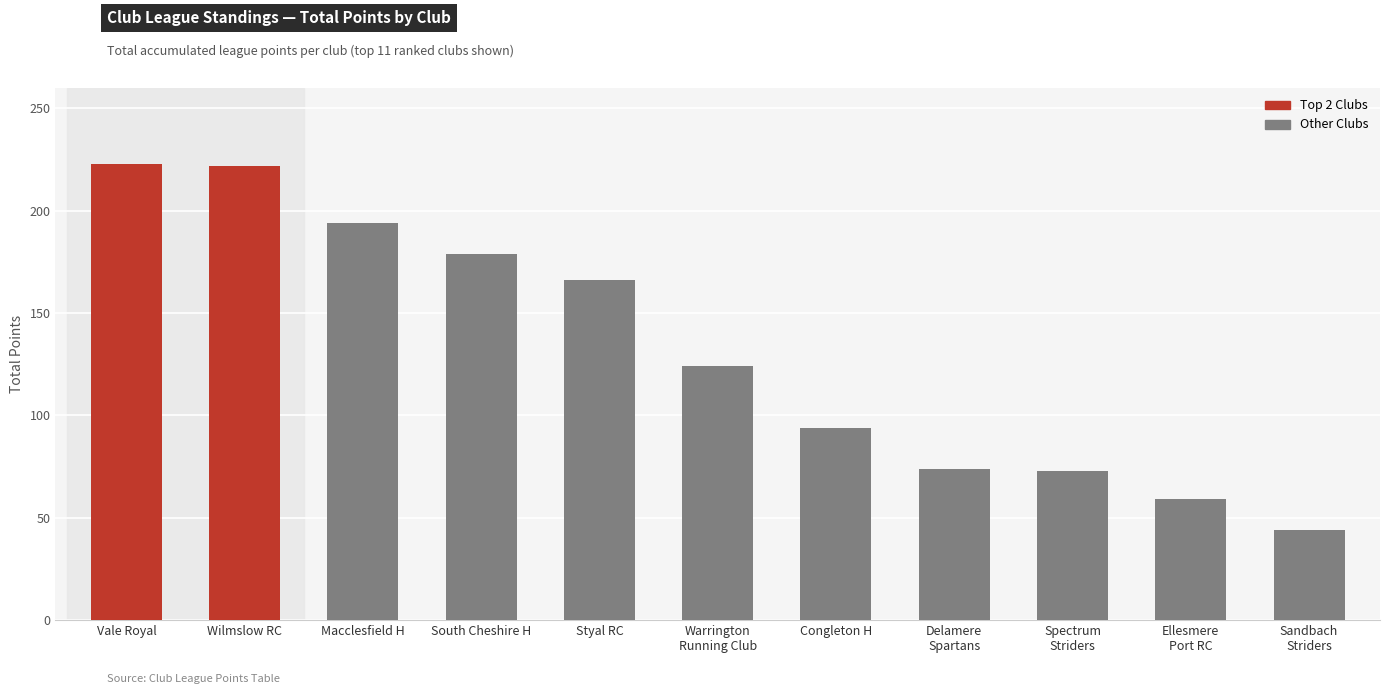

Which has a higher value, South Cheshire H or Delamere
Spartans?

South Cheshire H